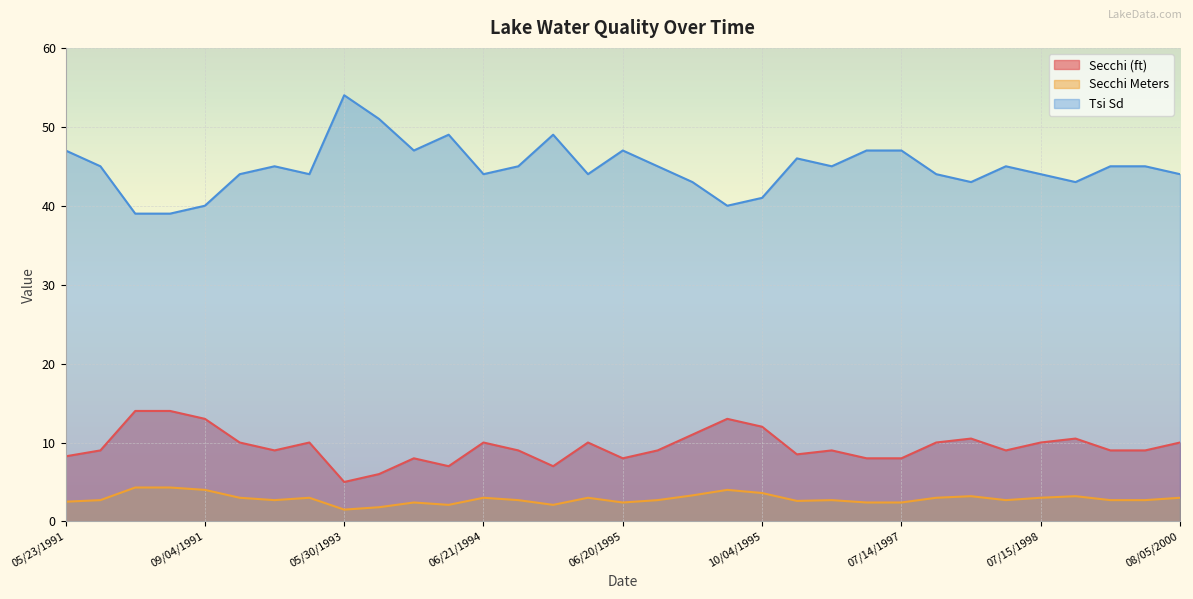

Where is the first local maximum for Secchi (ft)?

09/23/1992